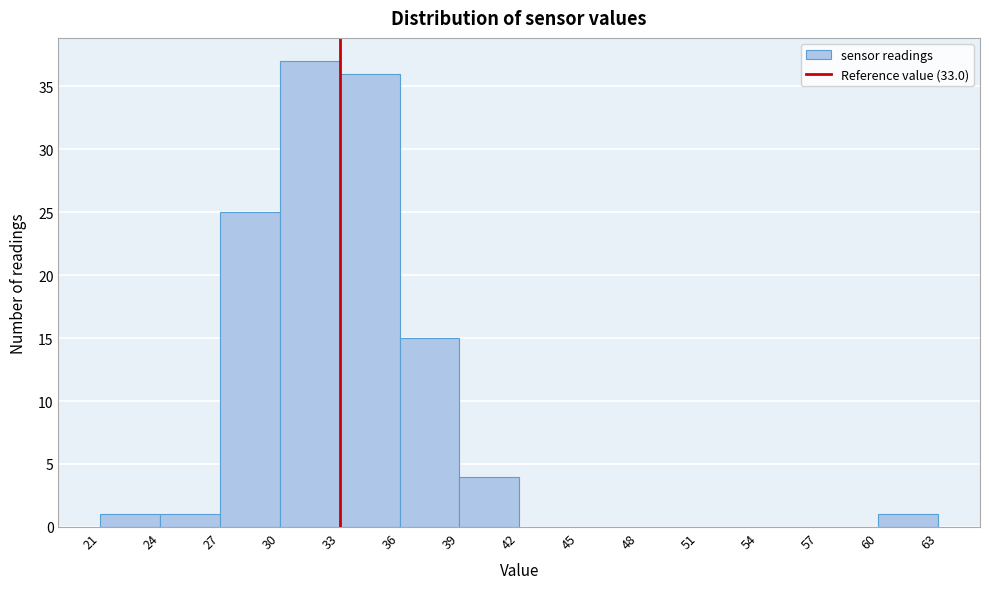

Reading left to right, list every bar in this chart as the range it spans on the x-axis followed by its height. The values are not printed on the chart, so give them approximately, as read against the axis.

21 to 24: 1
24 to 27: 1
27 to 30: 25
30 to 33: 37
33 to 36: 36
36 to 39: 15
39 to 42: 4
42 to 45: 0
45 to 48: 0
48 to 51: 0
51 to 54: 0
54 to 57: 0
57 to 60: 0
60 to 63: 1